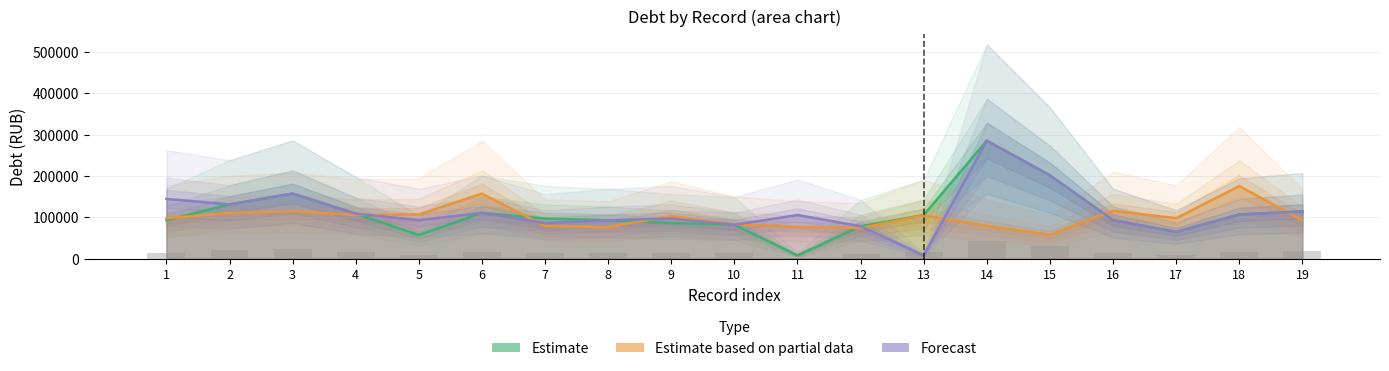

At 14, list the series in order from largest to smallest.

Estimate, Forecast, Estimate based on partial data